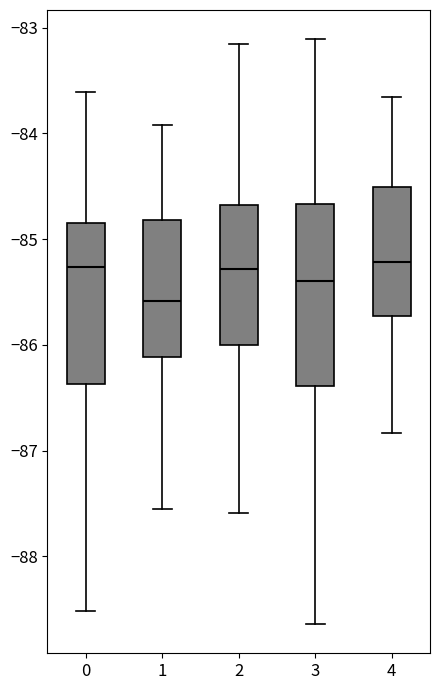

Reading left to right, transcribe this box plot: for each box, give where its median line is, the range the box spans, and where its two whiskers end, as read against the y-axis. The values are not printed on the chart, so give them approximately, as read against the axis.

0: median -85.3, box -86.4 to -84.8, whiskers -88.5 to -83.6
1: median -85.6, box -86.1 to -84.8, whiskers -87.6 to -83.9
2: median -85.3, box -86.0 to -84.7, whiskers -87.6 to -83.2
3: median -85.4, box -86.4 to -84.7, whiskers -88.6 to -83.1
4: median -85.2, box -85.7 to -84.5, whiskers -86.8 to -83.7